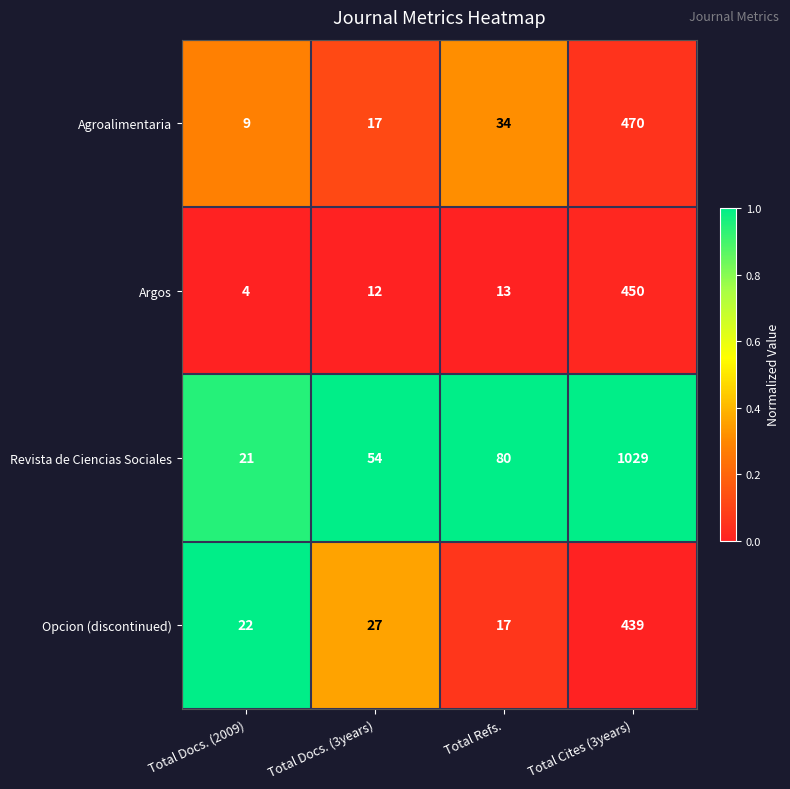

At which category is the sum across all series the highest?

Total Cites (3years)